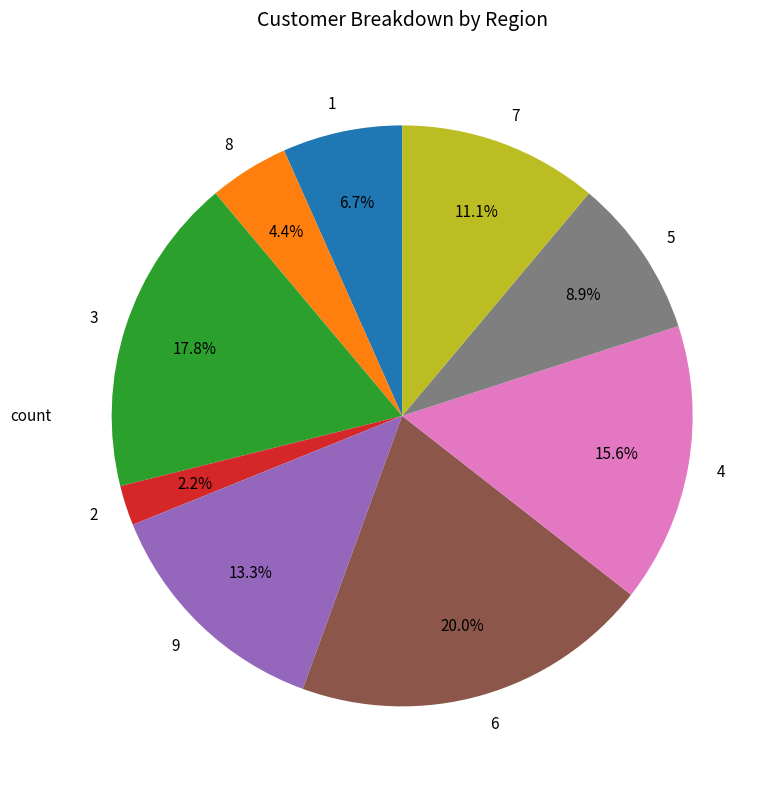

To the nearest percent, what portion does 2 represent?

2%